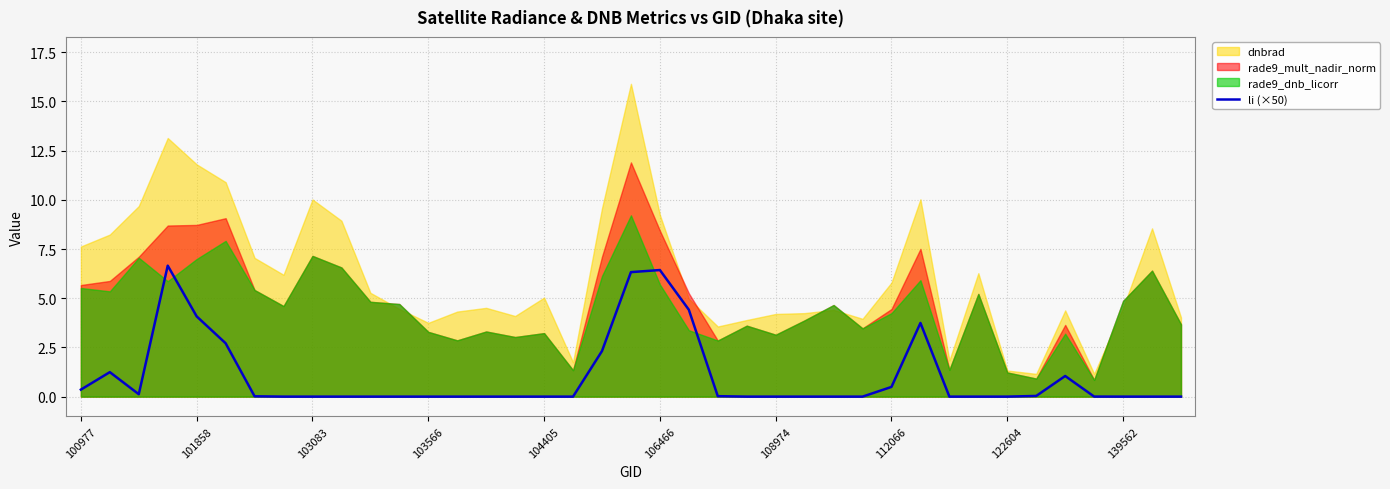

The li (×50) series shows 0.0 at 139562. True or false?

True